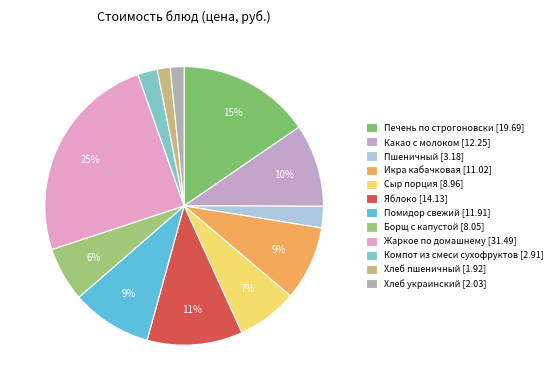

What is the smallest slice in the pie chart?

Хлеб пшеничный